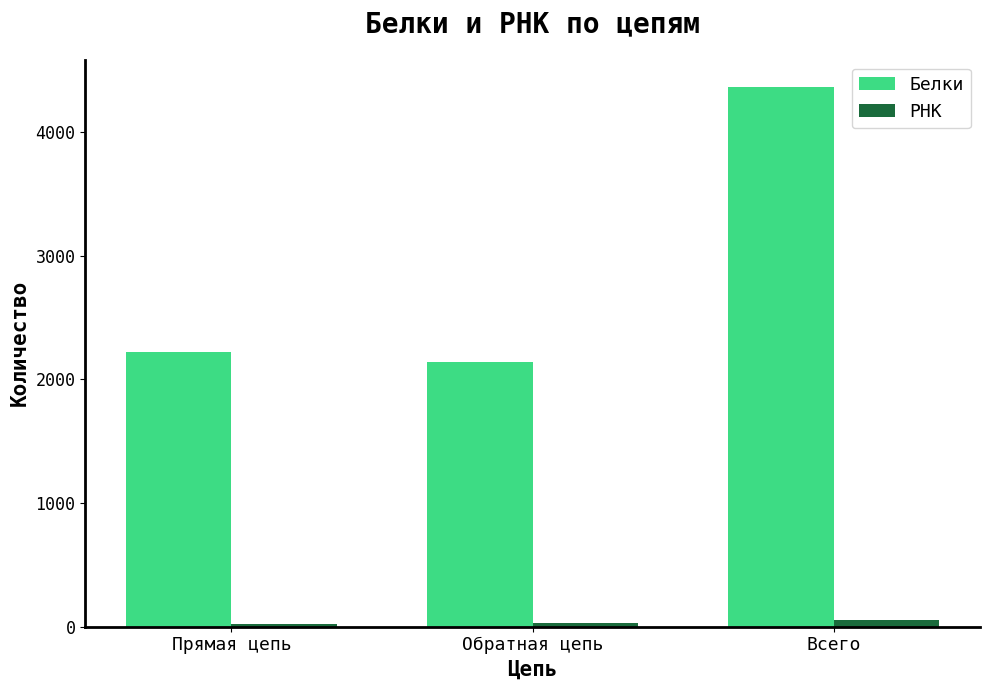

What is the minimum value for РНК?

25